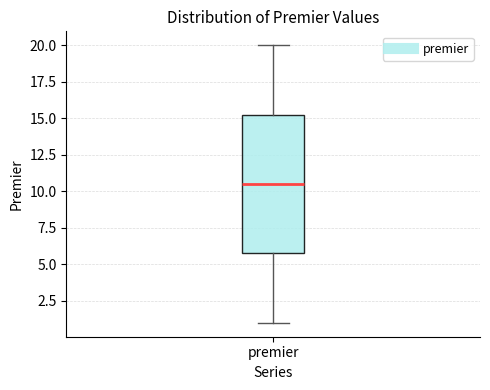

Where is the upper edge of the box for premier on the y-axis? The values are not printed on the chart, so give them approximately, as read against the axis.

15.5